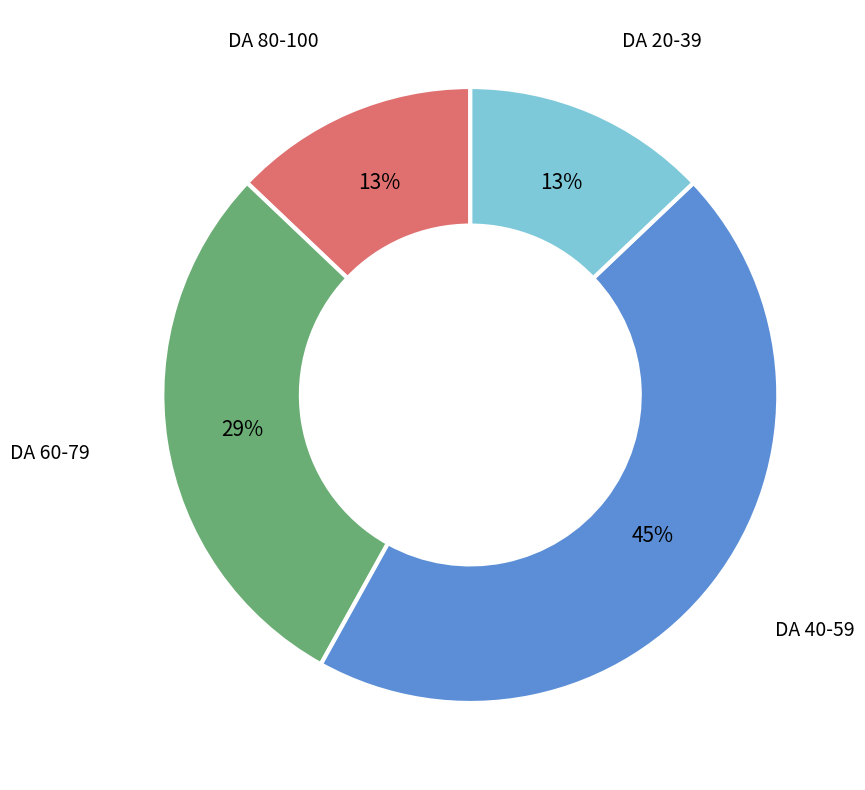

To the nearest percent, what is the difference between the largest and smallest slice percentages?

32%